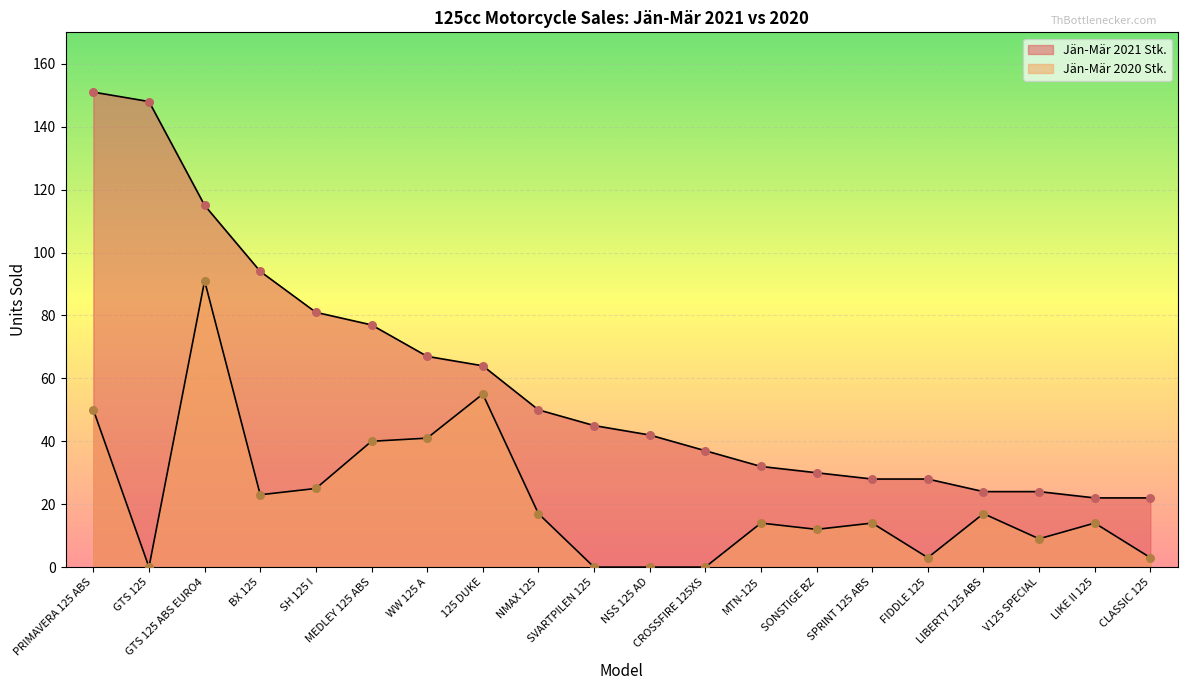

Which series has the widest spread of Y values?

Jän-Mär 2021 Stk.